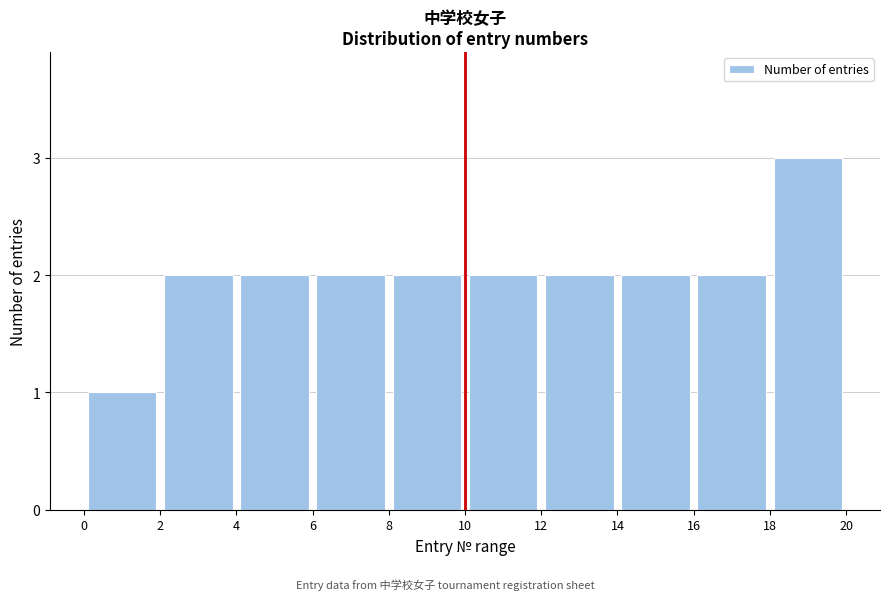

Over which range of the x-axis is the bar tallest?

18 to 20